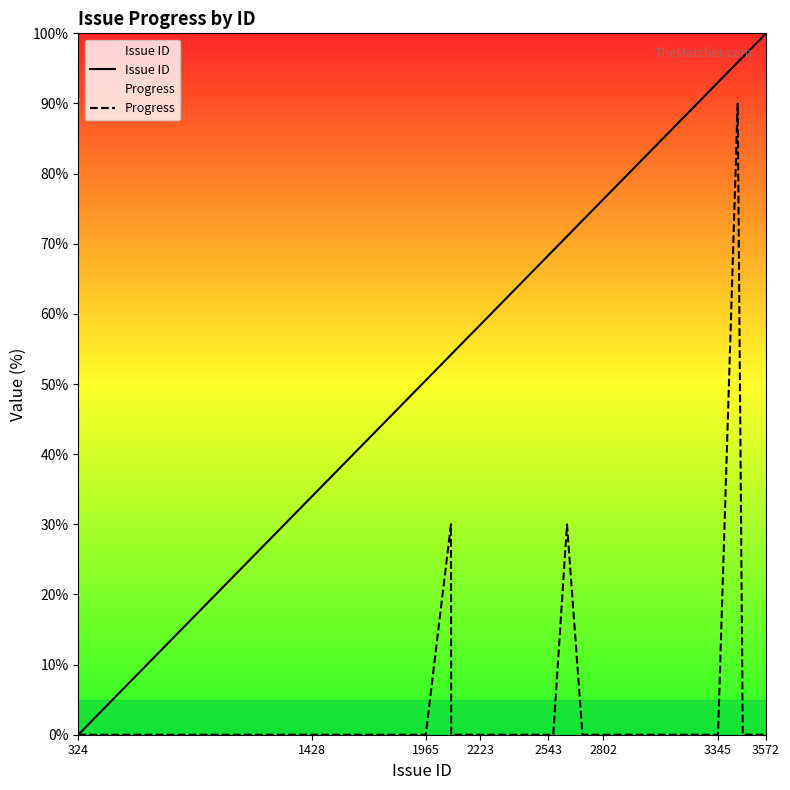

What is the highest value of the Progress series?

90.0